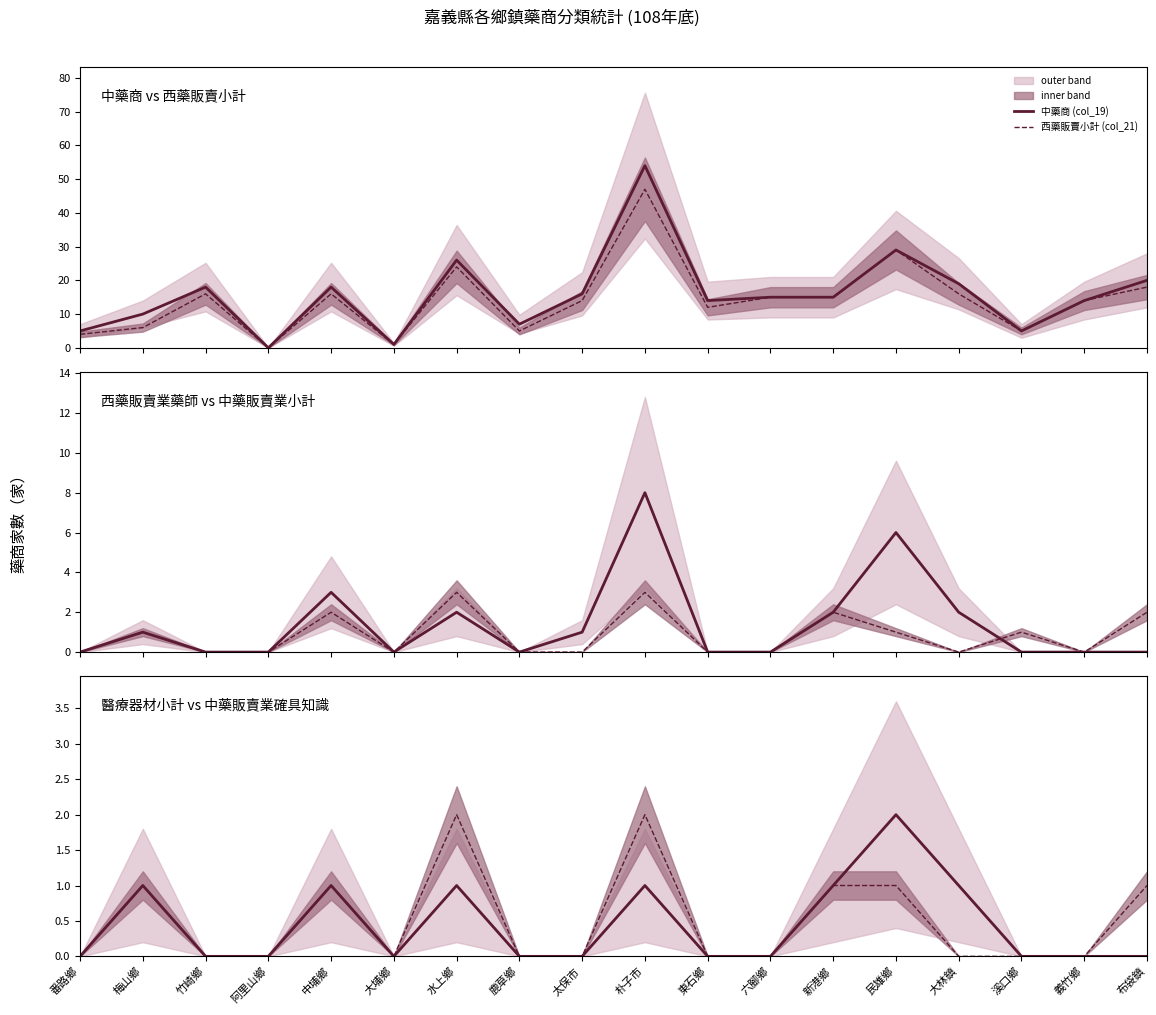

What is the label of the 1st point from the right?

布袋鎮